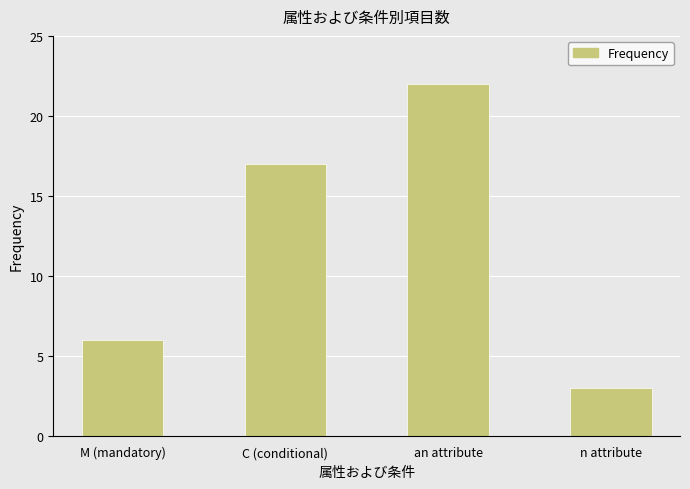

Is it true that the value at an attribute is 32?

False